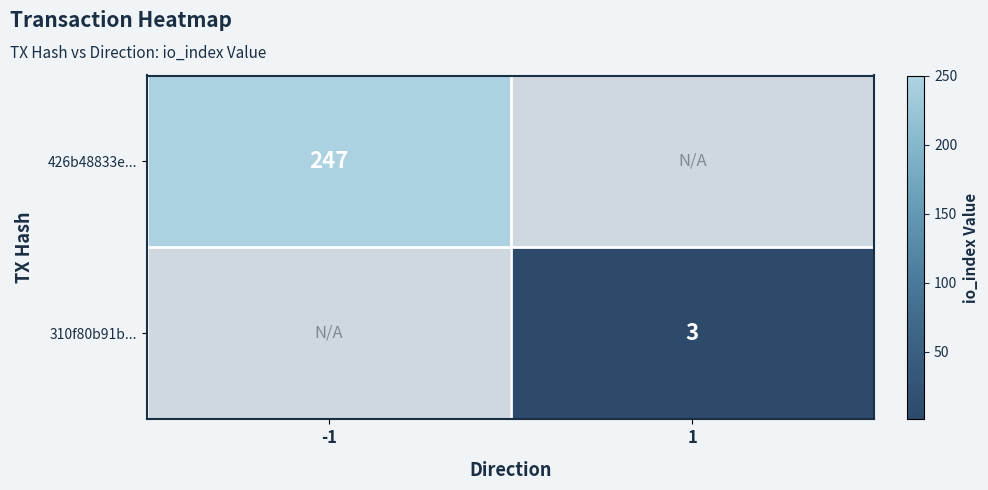

Which category has the highest value in the 310f80b91b... series?

1